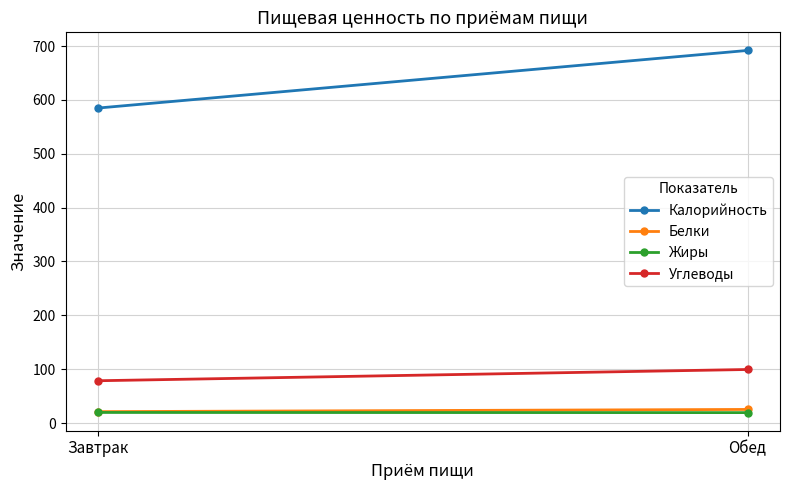

What is the total value across all series at Обед?

835.9